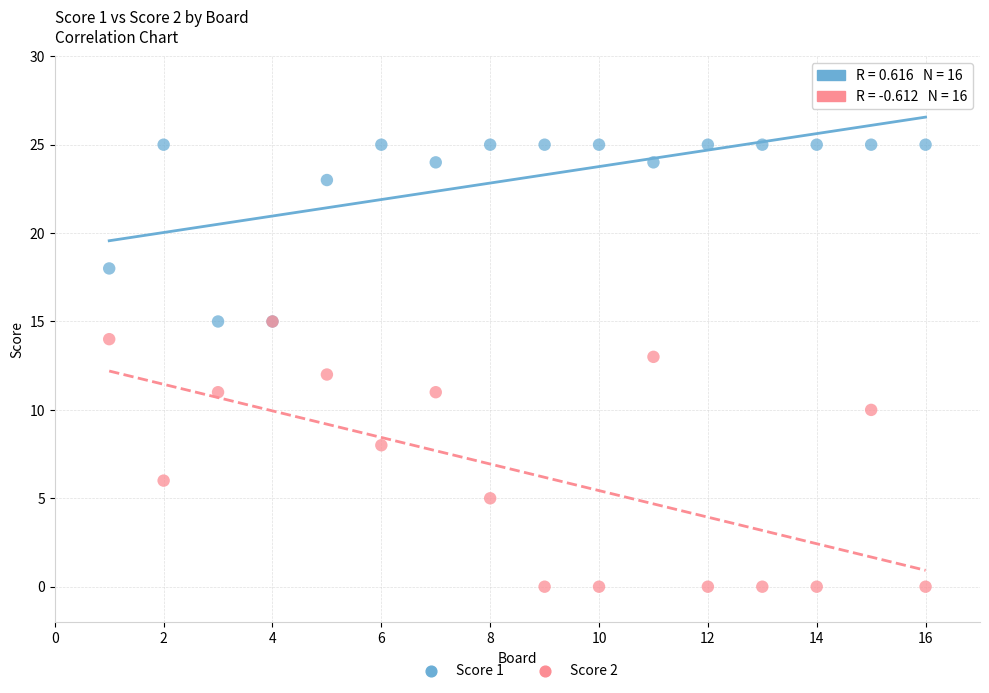

Which series has the widest spread of Y values?

Score 2